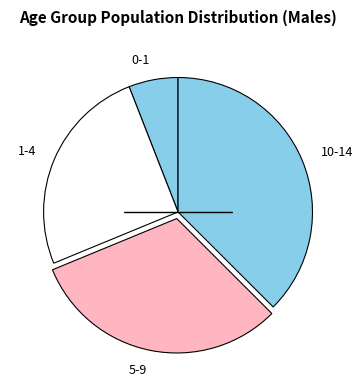

Is there a majority slice in this chart?

No